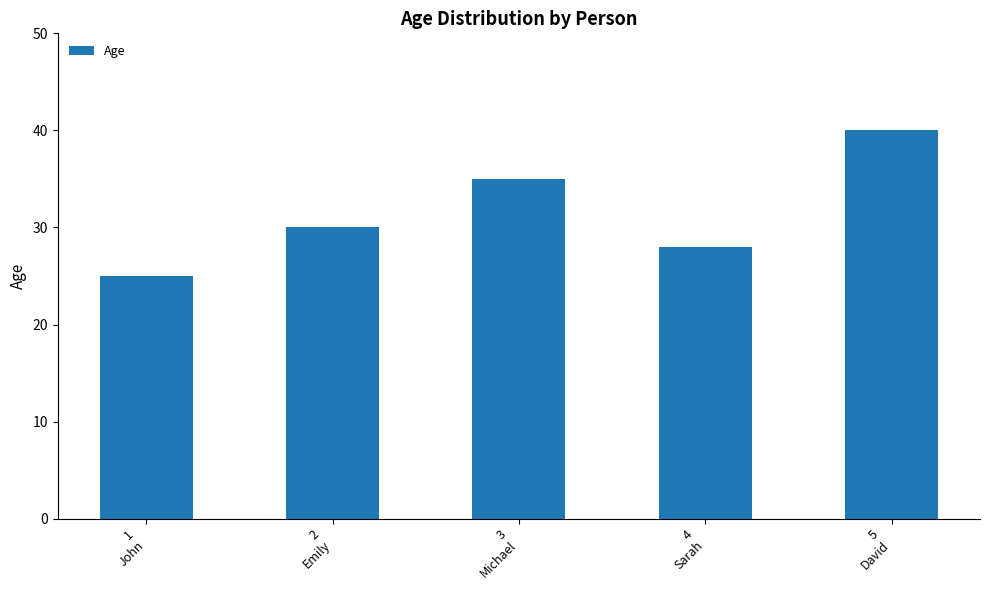

Which category has the highest value across all series?

5
David